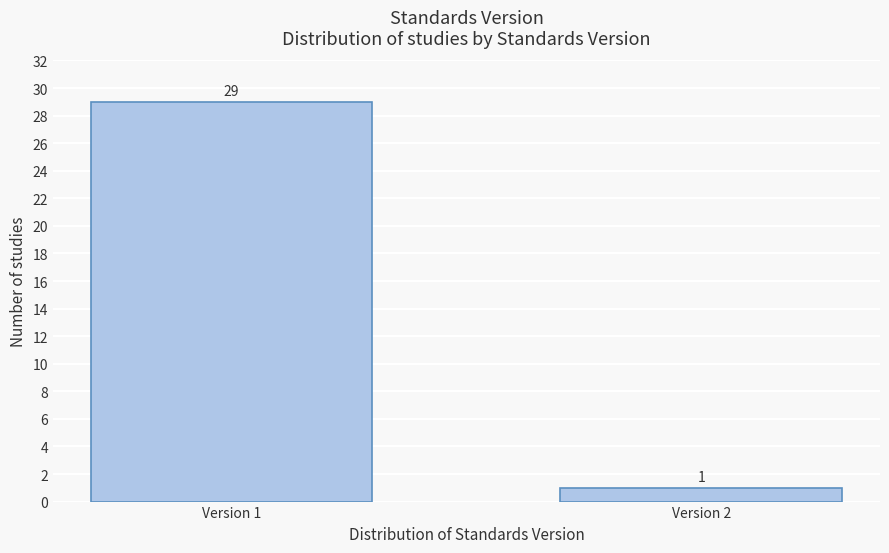

Reading left to right, list all the values displayed in this chart.

Version 1=29	Version 2=1